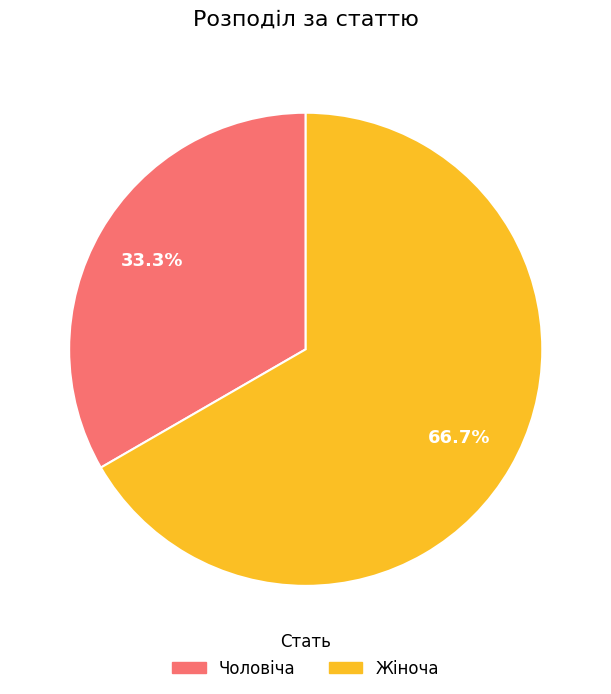

Approximately how many times larger is the value at Чоловіча compared to Жіноча?

0.5